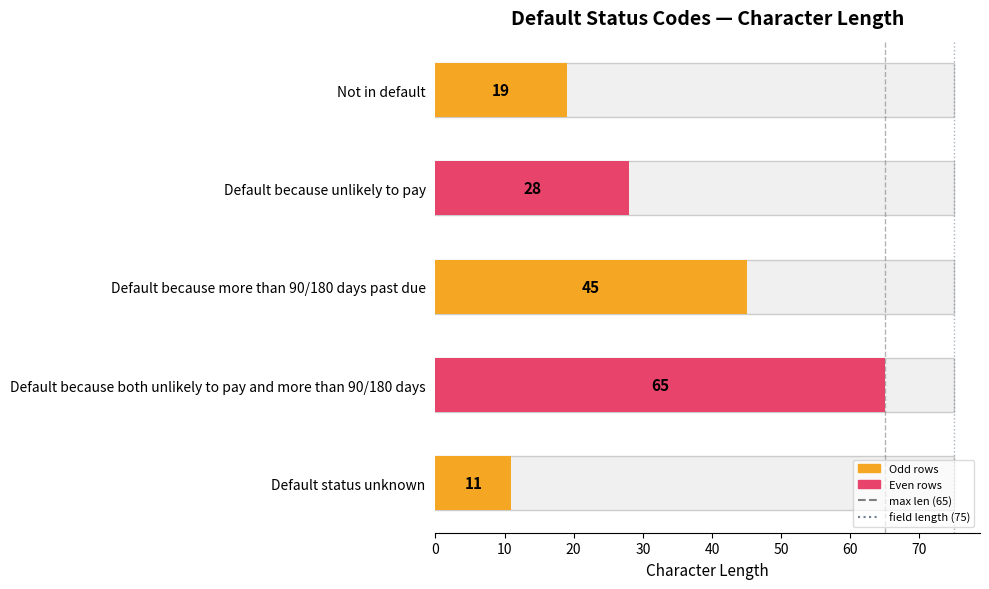

Rank the series at 0 from lowest to highest value.

max len (65), field length (75)